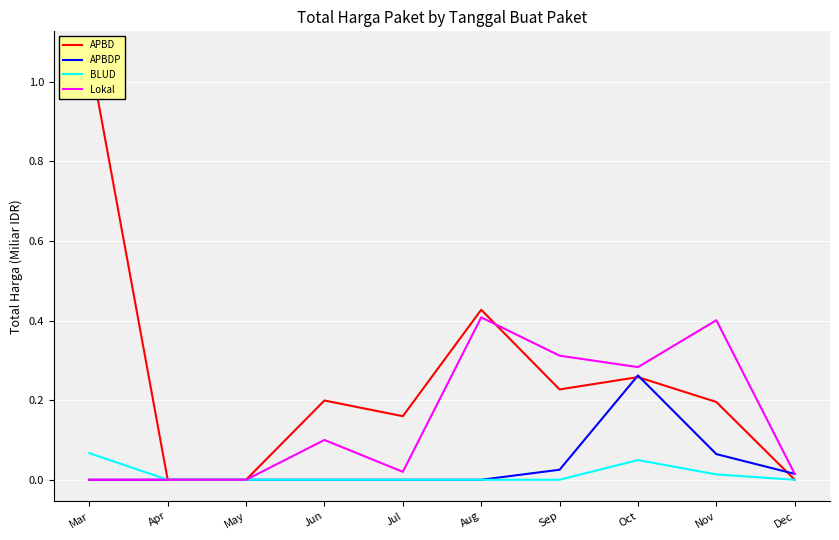

What is the value of the APBDP point at the 8th from the left?

0.3